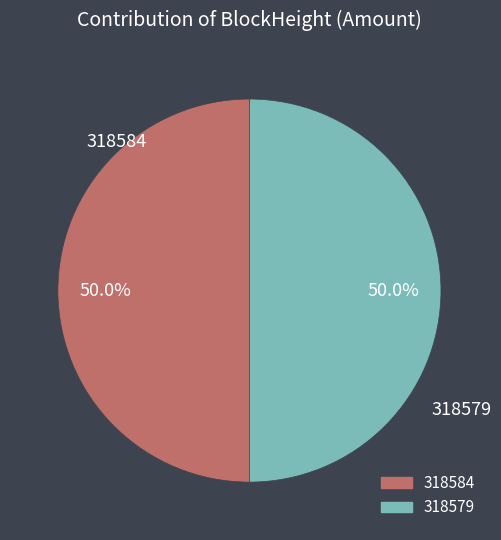

How many segments does this pie chart have?

2